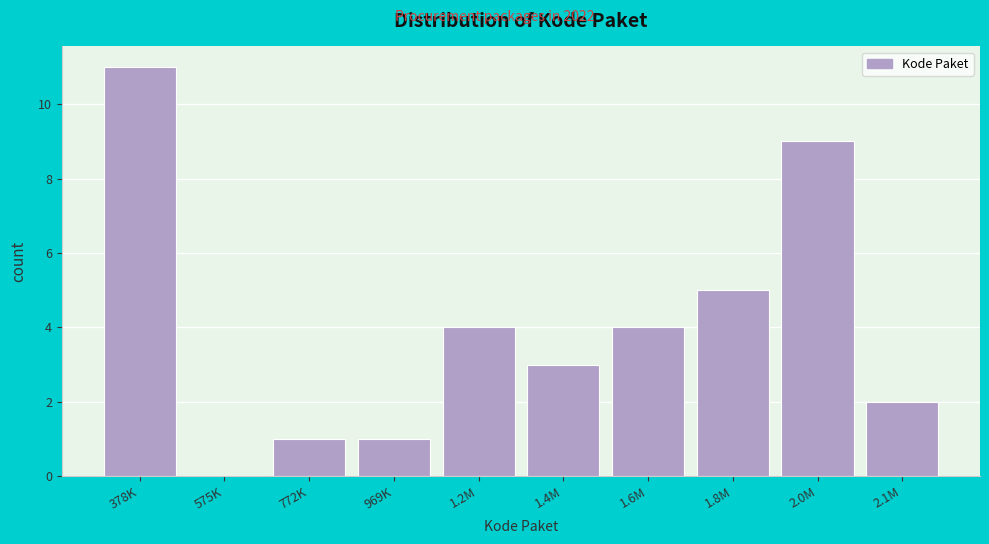

Reading right to left, list all the values displayed in this chart.

2.1M=2	2.0M=9	1.8M=5	1.6M=4	1.4M=3	1.2M=4	969K=1	772K=1	575K=0	378K=11